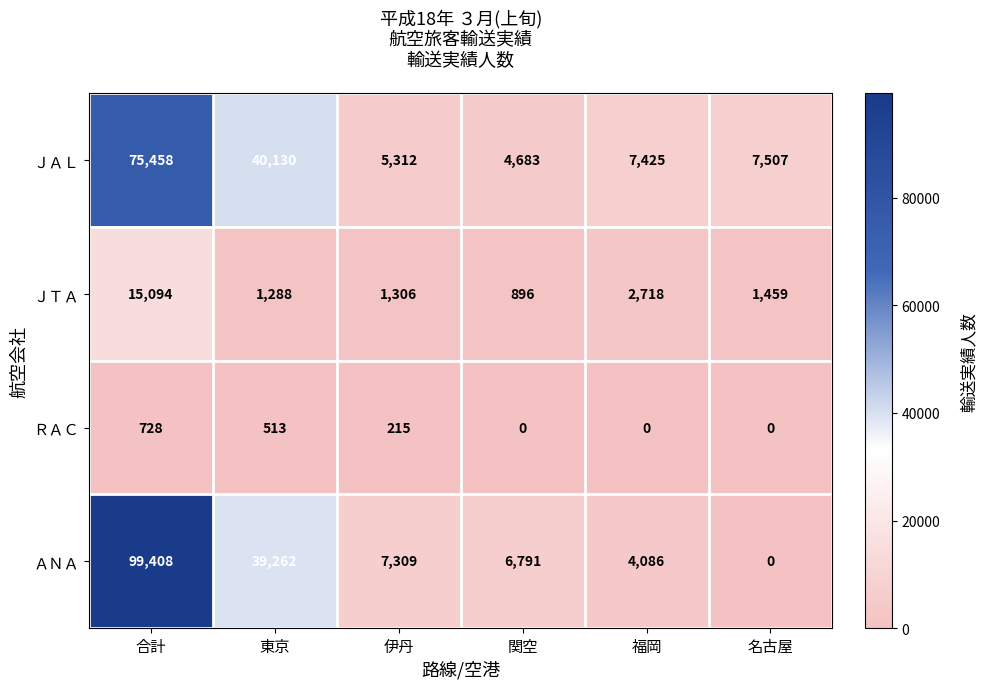

Reading right to left, transcribe all the data shown in this chart.

ＪＡＬ: 7507	7425	4683	5312	40130	75458
ＪＴＡ: 1459	2718	896	1306	1288	15094
ＲＡＣ: 0	0	0	215	513	728
ＡＮＡ: 0	4086	6791	7309	39262	99408